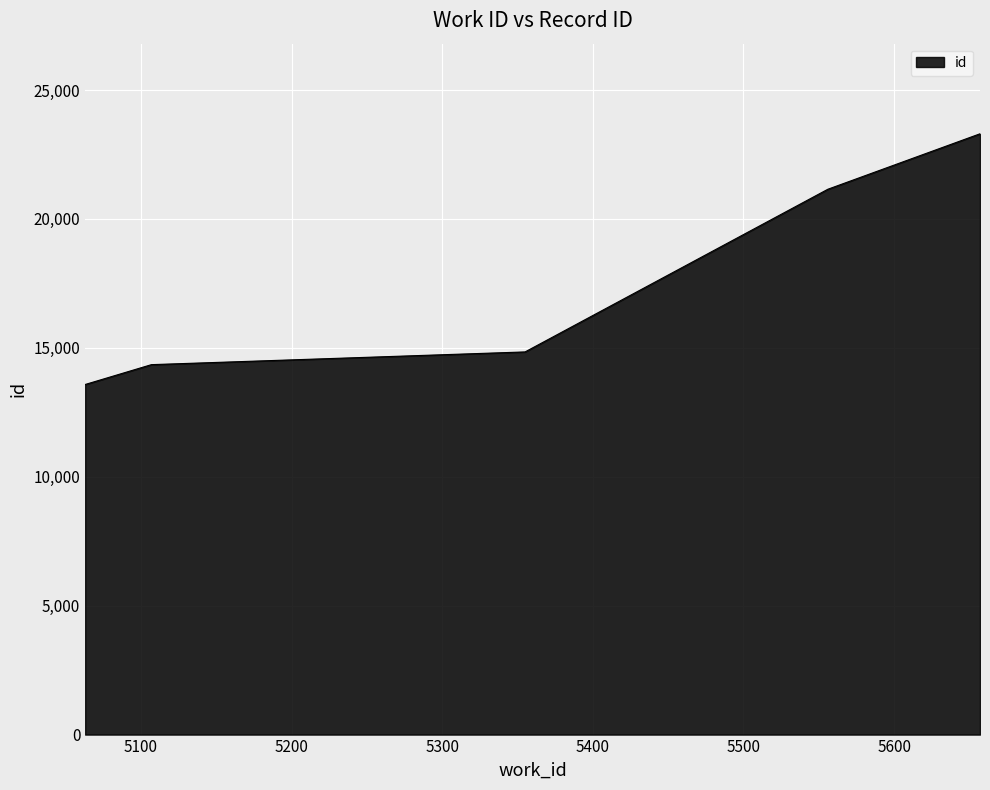

True or false: the data has more than 2 interior local peaks.

False